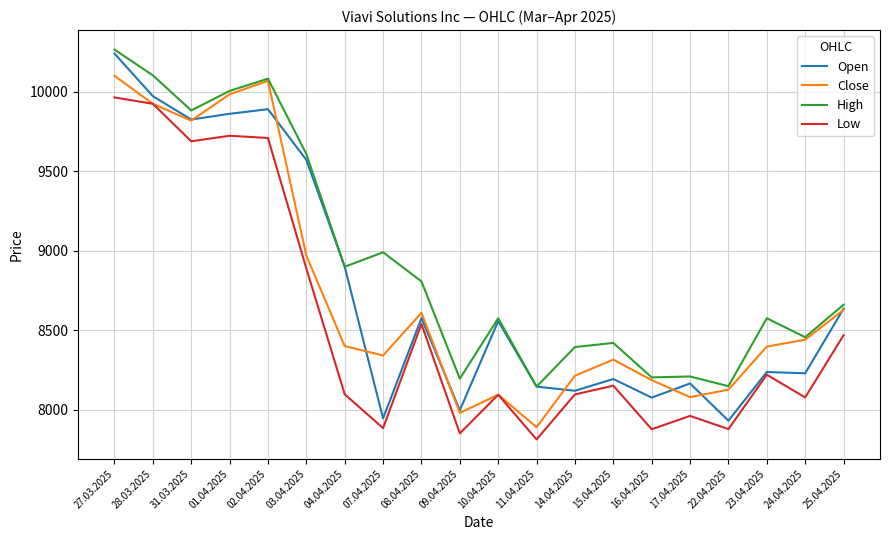

At which label is Close closest to 8996?

03.04.2025